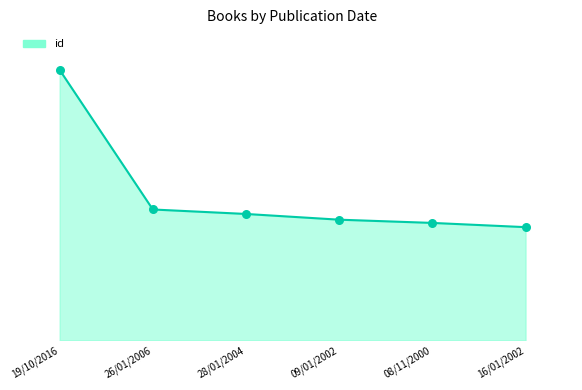

Which has a higher value, 09/01/2002 or 28/01/2004?

28/01/2004